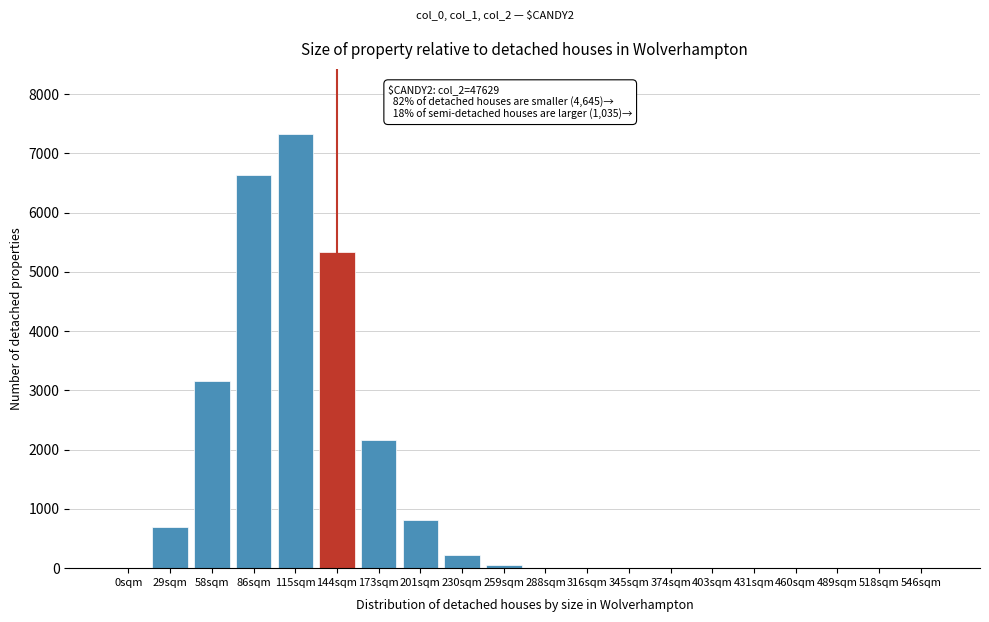

What is the greatest value displayed?

7326